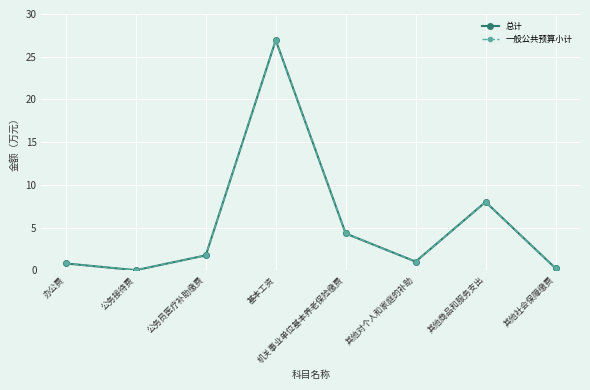

At 其他商品和服务支出, list the series in order from largest to smallest.

总计, 一般公共预算小计